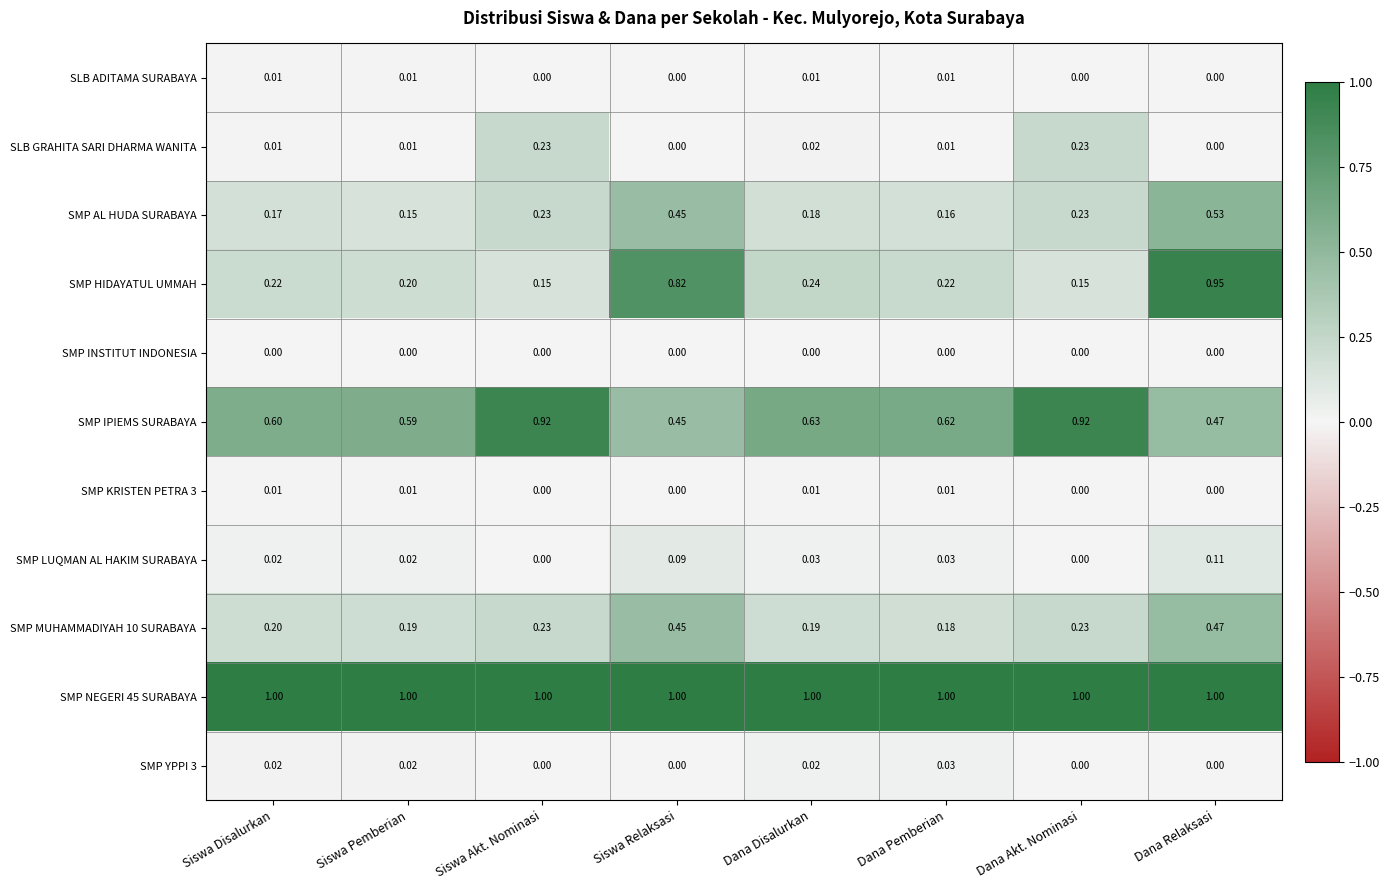

At which category is the sum across all series the highest?

Dana Relaksasi